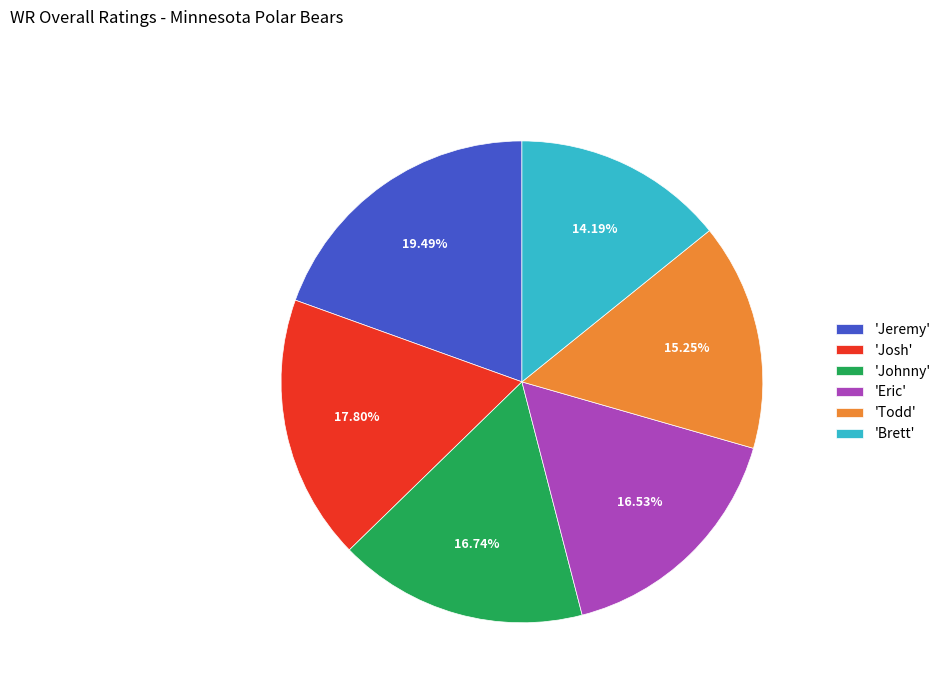

Is there any slice that represents more than half of the pie?

No